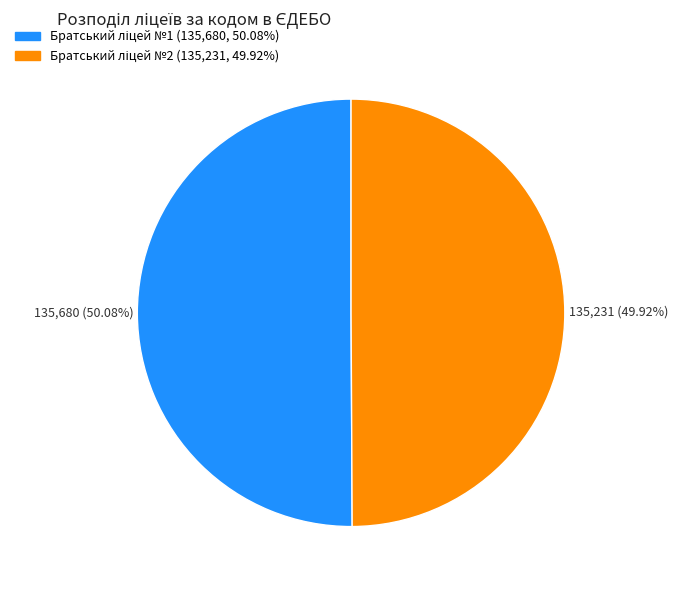

Does any single category account for the majority?

Yes